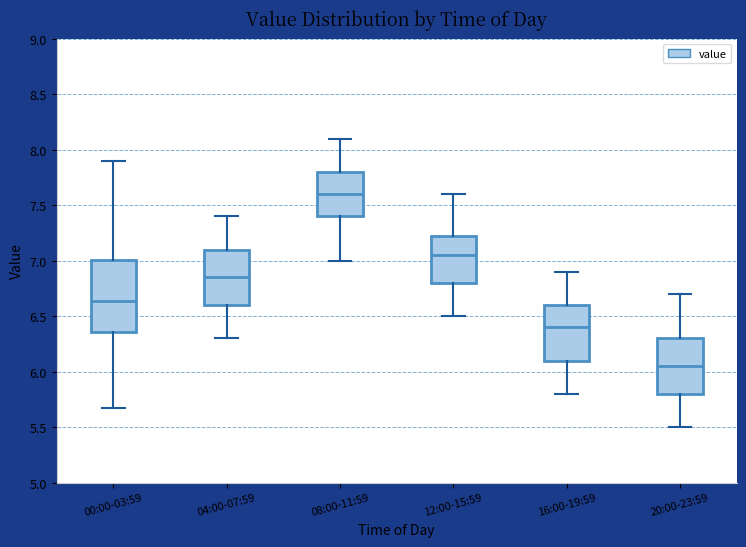

Where does the median line of the box for 00:00-03:59 sit on the y-axis? The values are not printed on the chart, so give them approximately, as read against the axis.

6.65